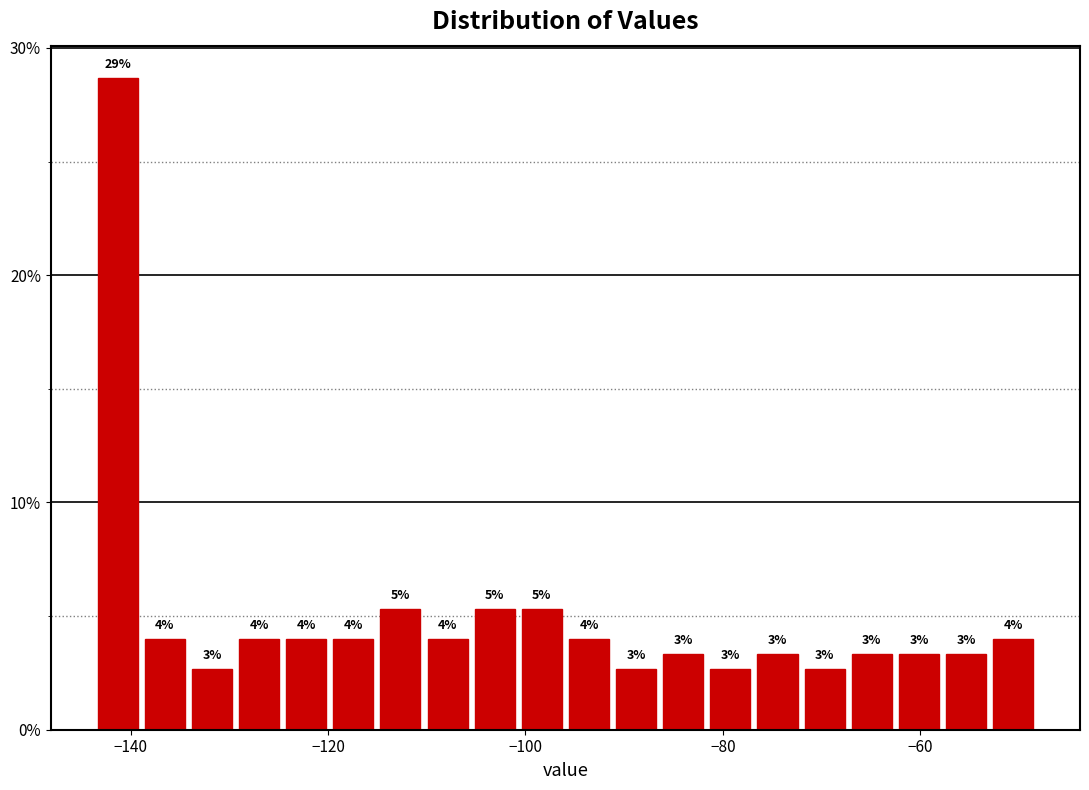

Around what value on the x-axis is the tallest bar? Give the approximate position of its centre, as read against the axis.

-142